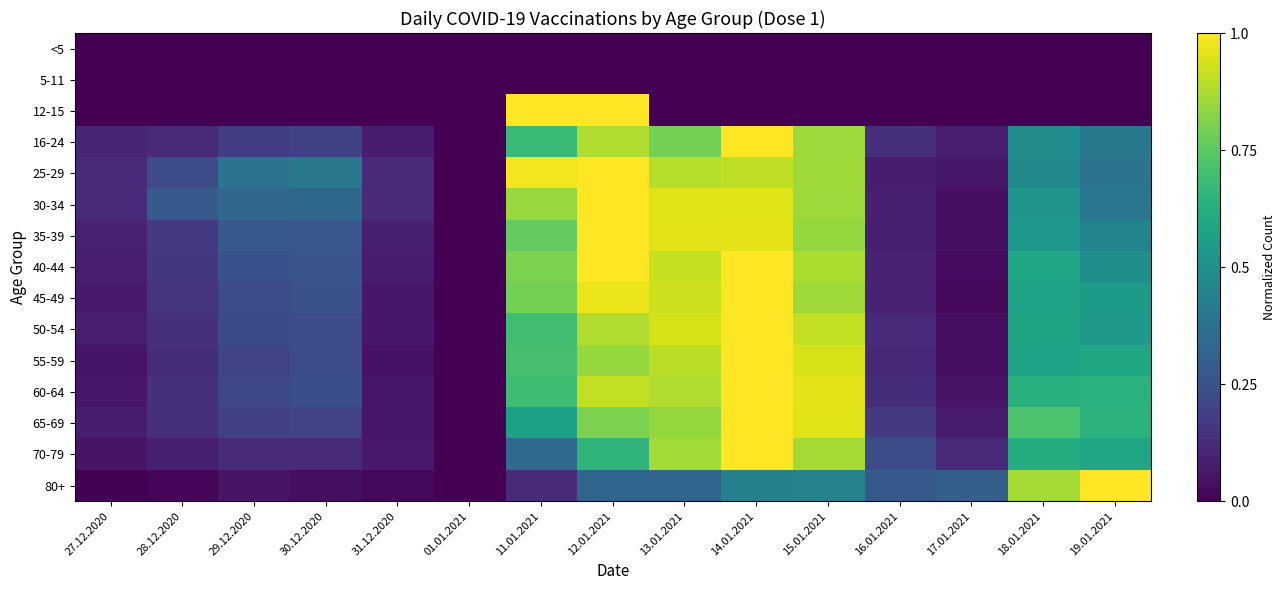

Reading right to left, transcribe all the data shown in this chart.

<5: 19.01.2021=0.0	18.01.2021=0.0	17.01.2021=0.0	16.01.2021=0.0	15.01.2021=0.0	14.01.2021=0.0	13.01.2021=0.0	12.01.2021=0.0	11.01.2021=0.0	01.01.2021=0.0	31.12.2020=0.0	30.12.2020=0.0	29.12.2020=0.0	28.12.2020=0.0	27.12.2020=0.0
5-11: 19.01.2021=0.0	18.01.2021=0.0	17.01.2021=0.0	16.01.2021=0.0	15.01.2021=0.0	14.01.2021=0.0	13.01.2021=0.0	12.01.2021=0.0	11.01.2021=0.0	01.01.2021=0.0	31.12.2020=0.0	30.12.2020=0.0	29.12.2020=0.0	28.12.2020=0.0	27.12.2020=0.0
12-15: 19.01.2021=0.0	18.01.2021=0.0	17.01.2021=0.0	16.01.2021=0.0	15.01.2021=0.0	14.01.2021=0.0	13.01.2021=0.0	12.01.2021=1.0	11.01.2021=1.0	01.01.2021=0.0	31.12.2020=0.0	30.12.2020=0.0	29.12.2020=0.0	28.12.2020=0.0	27.12.2020=0.0
16-24: 19.01.2021=0.4	18.01.2021=0.5	17.01.2021=0.1	16.01.2021=0.1	15.01.2021=0.9	14.01.2021=1.0	13.01.2021=0.8	12.01.2021=0.9	11.01.2021=0.7	01.01.2021=0.0	31.12.2020=0.1	30.12.2020=0.2	29.12.2020=0.2	28.12.2020=0.1	27.12.2020=0.1
25-29: 19.01.2021=0.4	18.01.2021=0.5	17.01.2021=0.1	16.01.2021=0.1	15.01.2021=0.9	14.01.2021=0.9	13.01.2021=0.9	12.01.2021=1.0	11.01.2021=1.0	01.01.2021=0.0	31.12.2020=0.1	30.12.2020=0.4	29.12.2020=0.4	28.12.2020=0.2	27.12.2020=0.1
30-34: 19.01.2021=0.4	18.01.2021=0.5	17.01.2021=0.0	16.01.2021=0.1	15.01.2021=0.9	14.01.2021=1.0	13.01.2021=1.0	12.01.2021=1.0	11.01.2021=0.8	01.01.2021=0.0	31.12.2020=0.1	30.12.2020=0.3	29.12.2020=0.3	28.12.2020=0.3	27.12.2020=0.1
35-39: 19.01.2021=0.4	18.01.2021=0.5	17.01.2021=0.0	16.01.2021=0.1	15.01.2021=0.8	14.01.2021=1.0	13.01.2021=1.0	12.01.2021=1.0	11.01.2021=0.8	01.01.2021=0.0	31.12.2020=0.1	30.12.2020=0.3	29.12.2020=0.3	28.12.2020=0.2	27.12.2020=0.1
40-44: 19.01.2021=0.5	18.01.2021=0.6	17.01.2021=0.0	16.01.2021=0.1	15.01.2021=0.9	14.01.2021=1.0	13.01.2021=0.9	12.01.2021=1.0	11.01.2021=0.8	01.01.2021=0.0	31.12.2020=0.1	30.12.2020=0.3	29.12.2020=0.3	28.12.2020=0.2	27.12.2020=0.1
45-49: 19.01.2021=0.5	18.01.2021=0.6	17.01.2021=0.0	16.01.2021=0.1	15.01.2021=0.9	14.01.2021=1.0	13.01.2021=0.9	12.01.2021=1.0	11.01.2021=0.8	01.01.2021=0.0	31.12.2020=0.1	30.12.2020=0.2	29.12.2020=0.2	28.12.2020=0.2	27.12.2020=0.1
50-54: 19.01.2021=0.5	18.01.2021=0.6	17.01.2021=0.0	16.01.2021=0.1	15.01.2021=0.9	14.01.2021=1.0	13.01.2021=0.9	12.01.2021=0.9	11.01.2021=0.7	01.01.2021=0.0	31.12.2020=0.1	30.12.2020=0.2	29.12.2020=0.2	28.12.2020=0.1	27.12.2020=0.1
55-59: 19.01.2021=0.6	18.01.2021=0.6	17.01.2021=0.0	16.01.2021=0.1	15.01.2021=0.9	14.01.2021=1.0	13.01.2021=0.9	12.01.2021=0.8	11.01.2021=0.7	01.01.2021=0.0	31.12.2020=0.0	30.12.2020=0.2	29.12.2020=0.2	28.12.2020=0.1	27.12.2020=0.1
60-64: 19.01.2021=0.6	18.01.2021=0.6	17.01.2021=0.1	16.01.2021=0.1	15.01.2021=1.0	14.01.2021=1.0	13.01.2021=0.9	12.01.2021=0.9	11.01.2021=0.7	01.01.2021=0.0	31.12.2020=0.1	30.12.2020=0.2	29.12.2020=0.2	28.12.2020=0.1	27.12.2020=0.1
65-69: 19.01.2021=0.6	18.01.2021=0.7	17.01.2021=0.1	16.01.2021=0.2	15.01.2021=0.9	14.01.2021=1.0	13.01.2021=0.8	12.01.2021=0.8	11.01.2021=0.6	01.01.2021=0.0	31.12.2020=0.1	30.12.2020=0.2	29.12.2020=0.2	28.12.2020=0.1	27.12.2020=0.1
70-79: 19.01.2021=0.6	18.01.2021=0.6	17.01.2021=0.1	16.01.2021=0.2	15.01.2021=0.9	14.01.2021=1.0	13.01.2021=0.9	12.01.2021=0.7	11.01.2021=0.3	01.01.2021=0.0	31.12.2020=0.1	30.12.2020=0.1	29.12.2020=0.1	28.12.2020=0.1	27.12.2020=0.1
80+: 19.01.2021=1.0	18.01.2021=0.9	17.01.2021=0.3	16.01.2021=0.3	15.01.2021=0.4	14.01.2021=0.4	13.01.2021=0.3	12.01.2021=0.3	11.01.2021=0.1	01.01.2021=0.0	31.12.2020=0.0	30.12.2020=0.0	29.12.2020=0.1	28.12.2020=0.0	27.12.2020=0.0